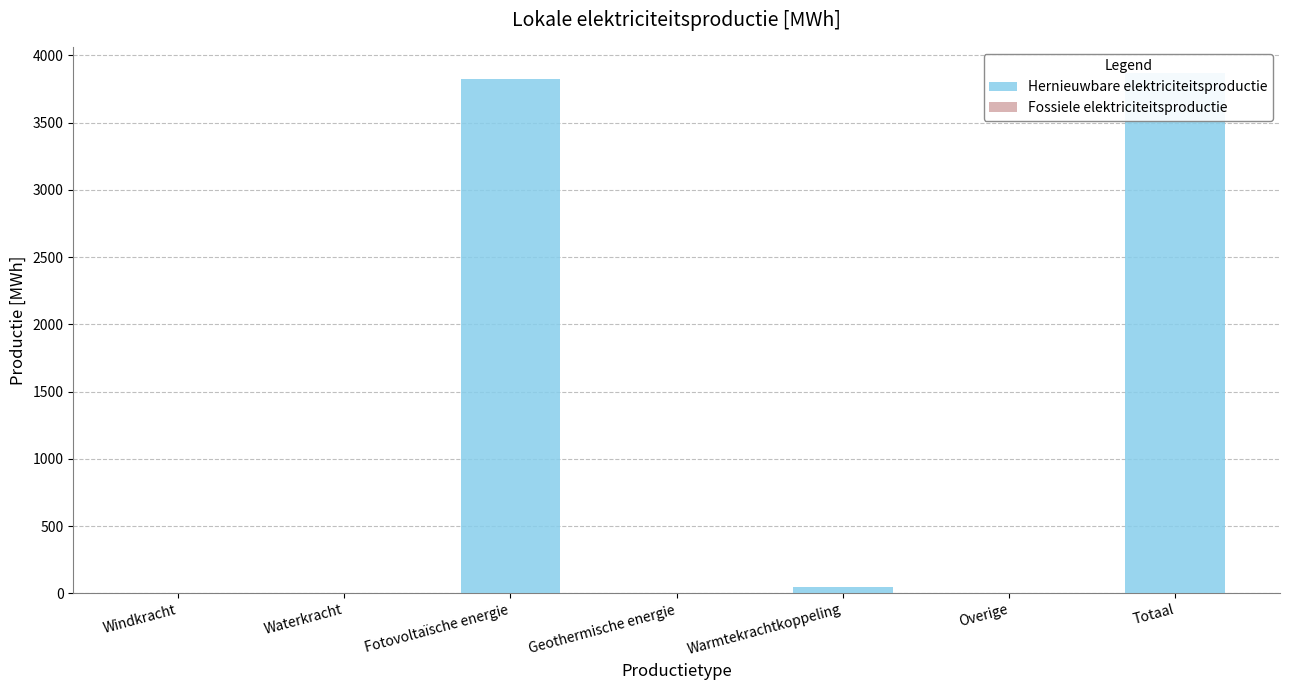

How many groups of bars are there?

7